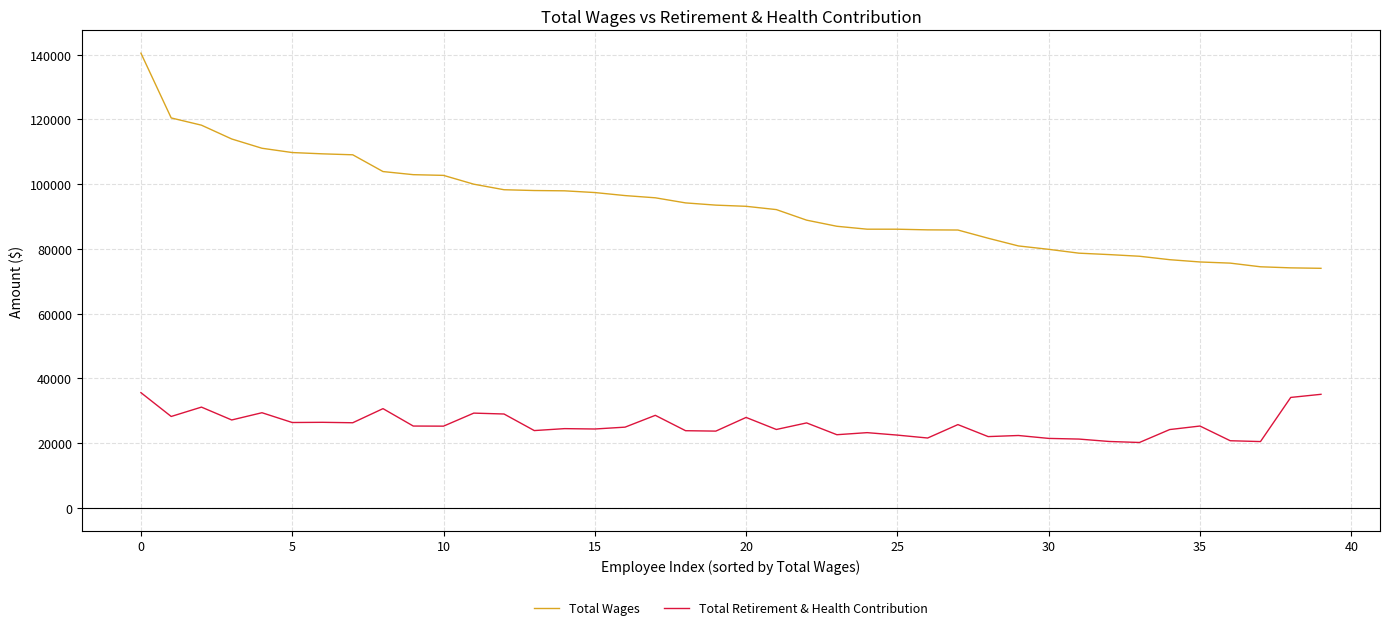

True or false: Total Wages and Total Retirement & Health Contribution cross at least once.

False